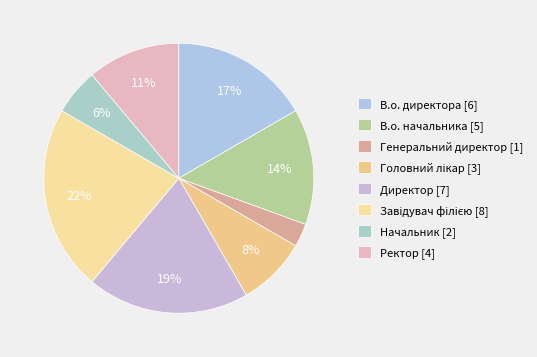

How many segments does this pie chart have?

8